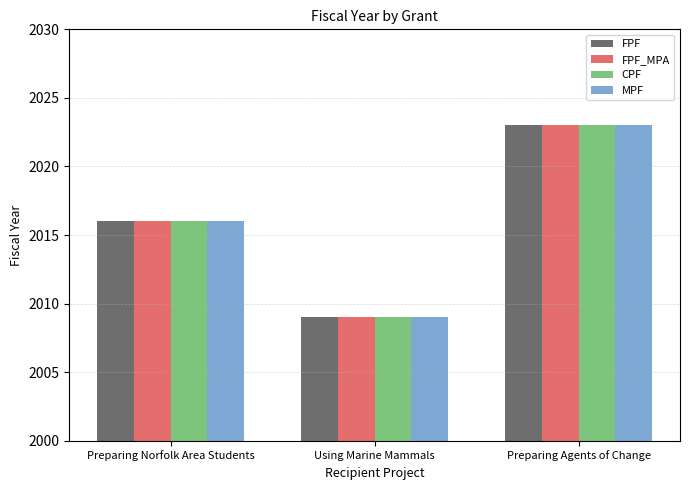

What value does the CPF series have at Preparing Agents of Change?

2023